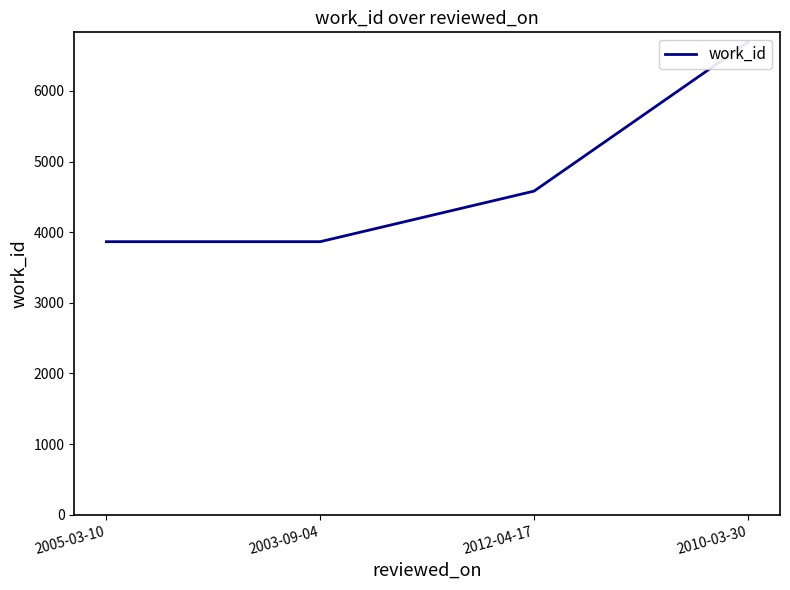

Where is the data nearest to the value 5277?

2012-04-17